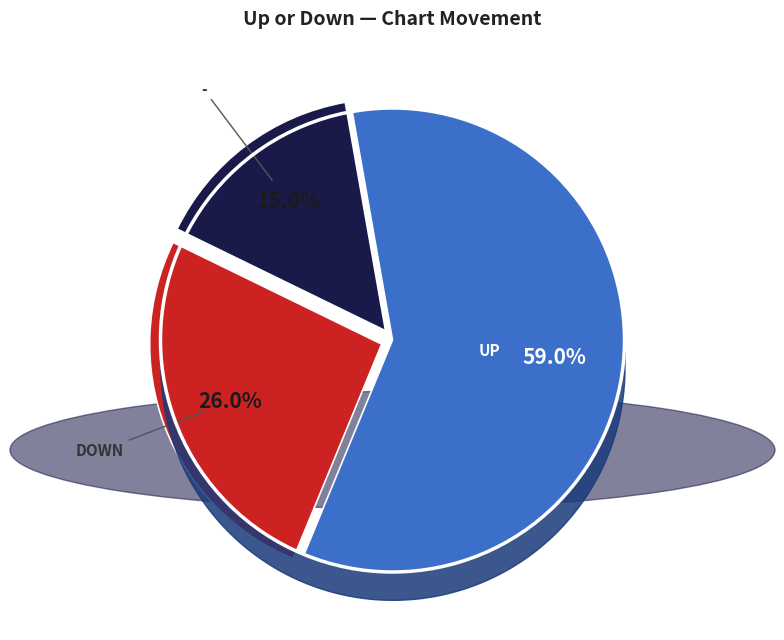

How many segments does this pie chart have?

3